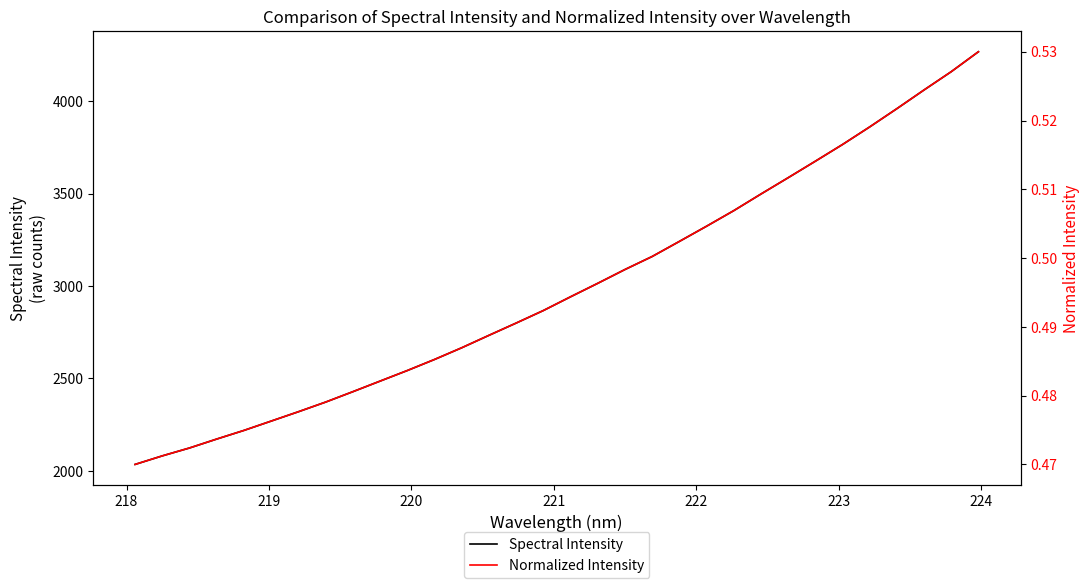

What is the value of the Spectral Intensity point at the 9th from the left?

2428.6